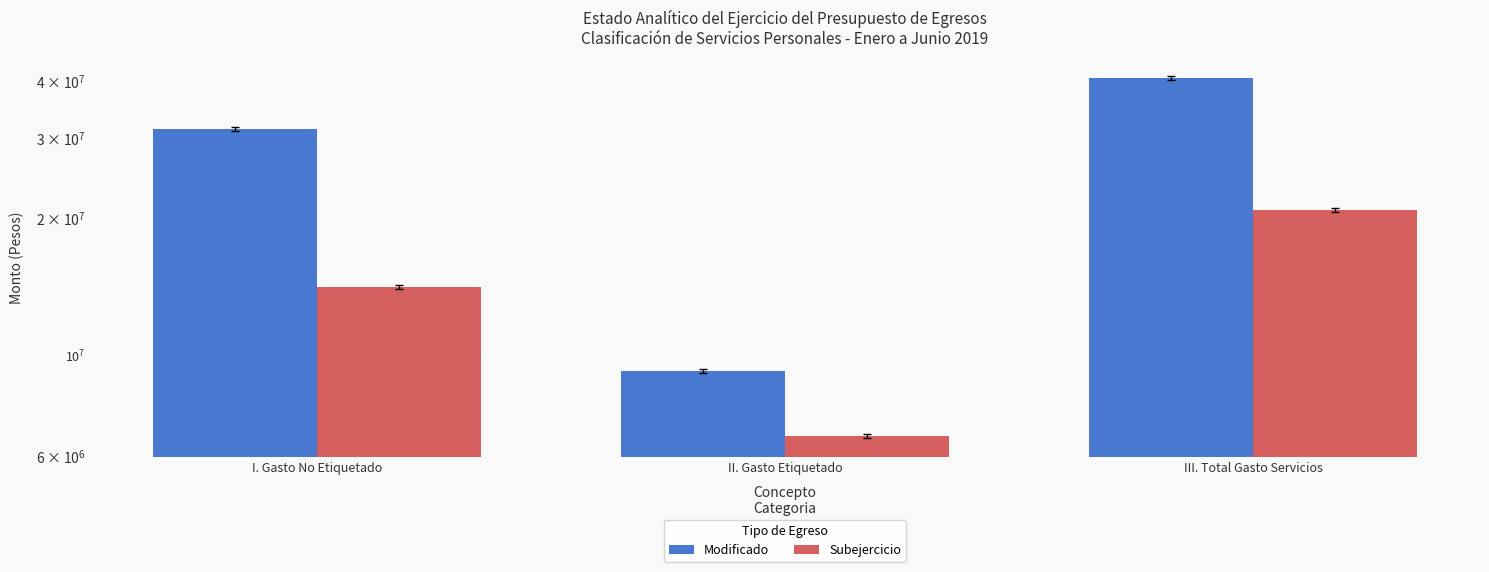

Which series has the largest total across all categories?

Modificado